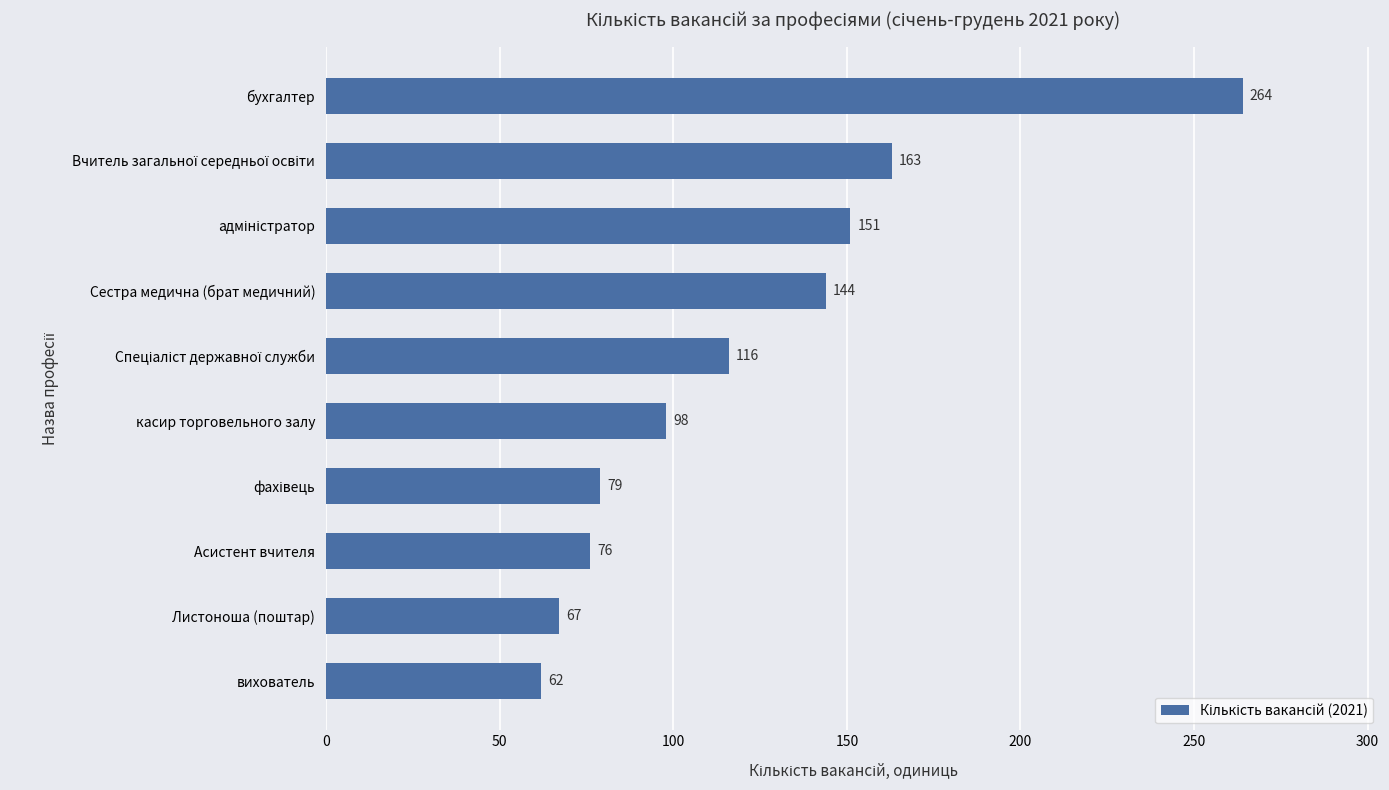

True or false: the data shows 67 at Листоноша (поштар).

True